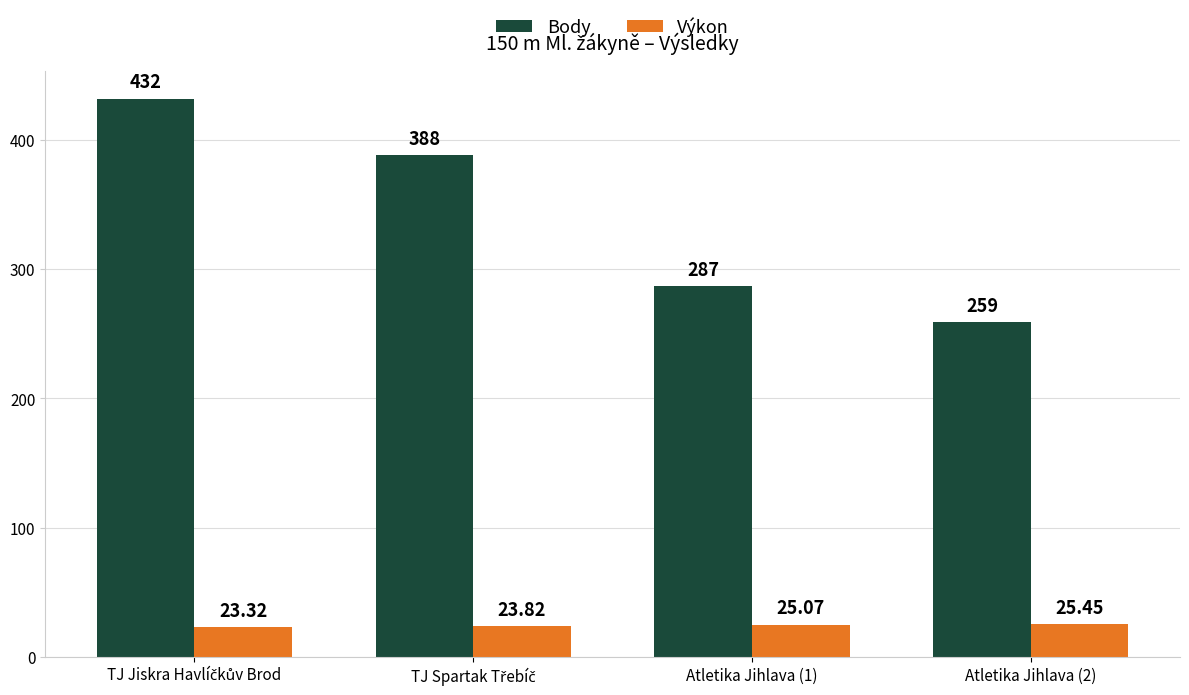

Rank the series by their maximum value, from lowest to highest.

Výkon, Body